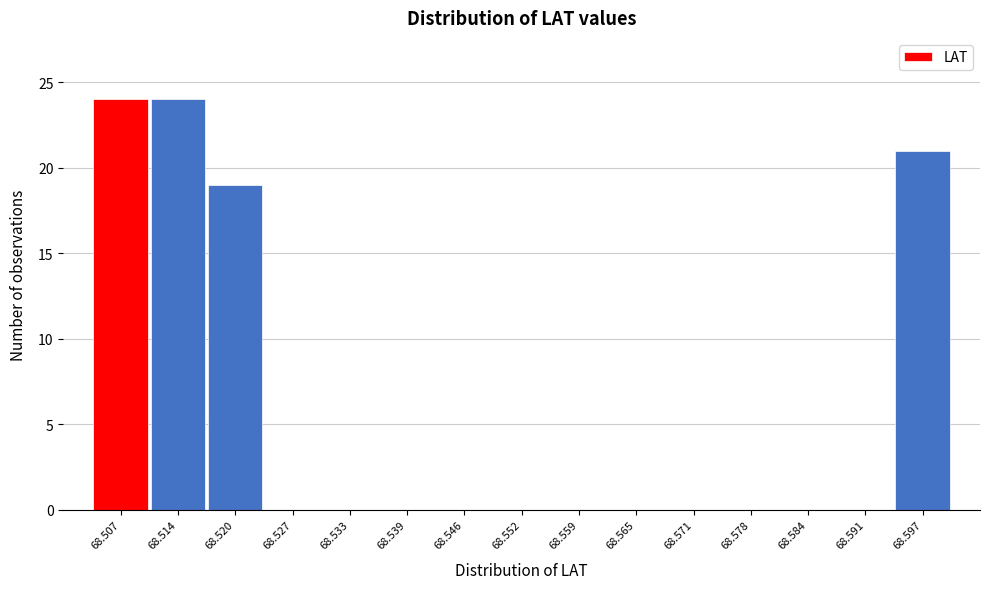

Reading left to right, list all the values displayed in this chart.

68.507=24	68.514=24	68.520=19	68.527=0	68.533=0	68.539=0	68.546=0	68.552=0	68.559=0	68.565=0	68.571=0	68.578=0	68.584=0	68.591=0	68.597=21